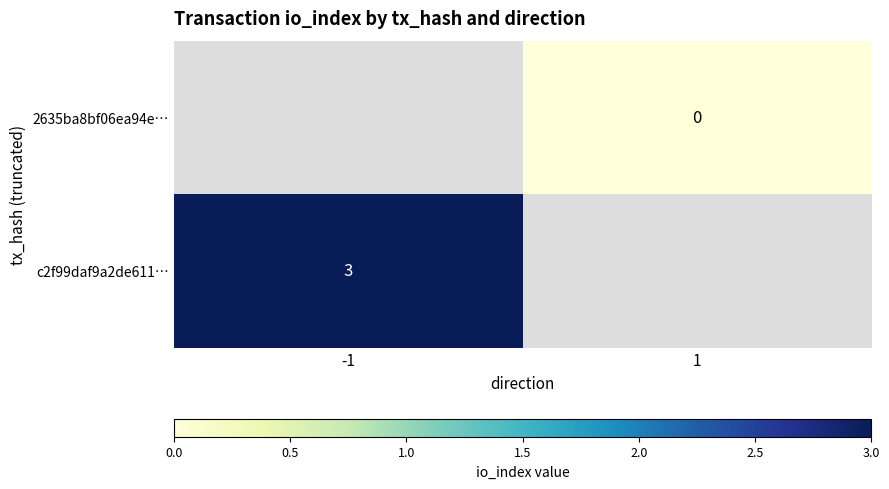

What is the maximum value shown in the chart?

3.0